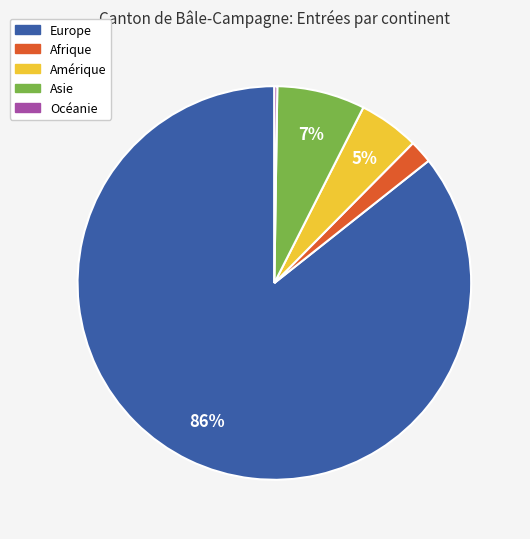

Between Asie and Europe, which is larger?

Europe